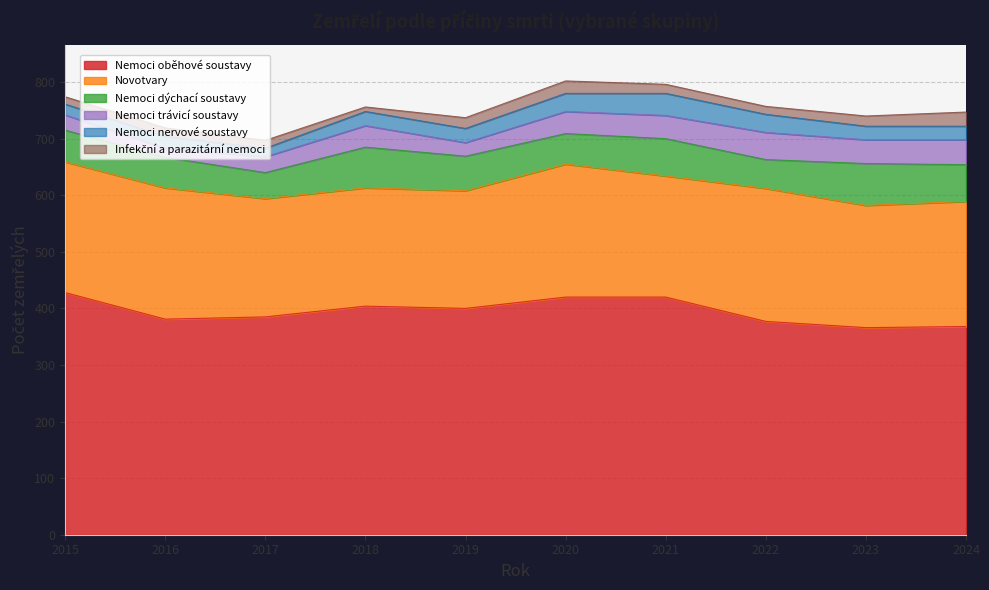

At 2020, list the series in order from smallest to largest.

Infekční a parazitární nemoci, Nemoci nervové soustavy, Nemoci trávicí soustavy, Nemoci dýchací soustavy, Novotvary, Nemoci oběhové soustavy